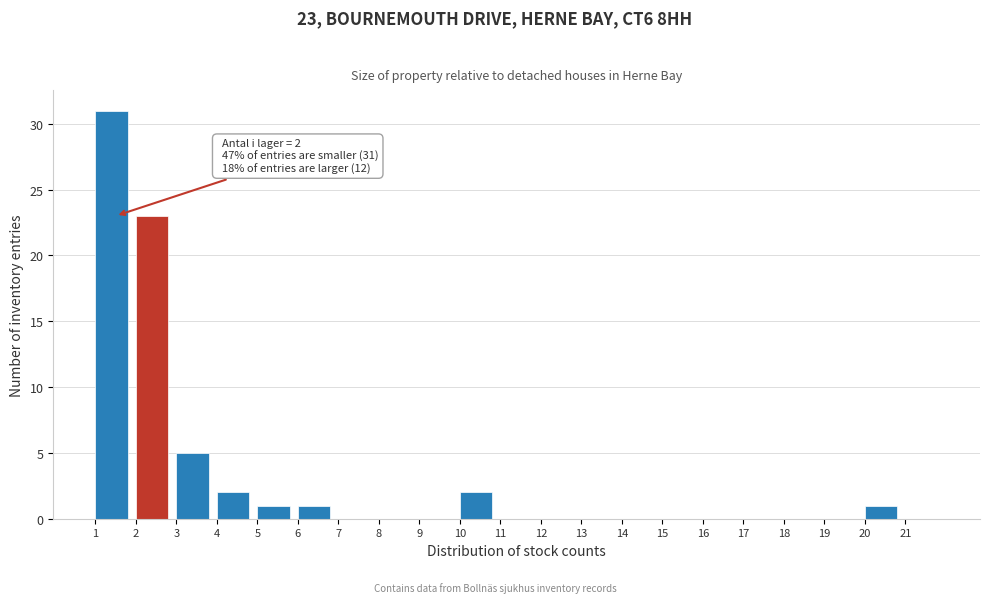

Over which range of the x-axis is the bar tallest?

1 to 2